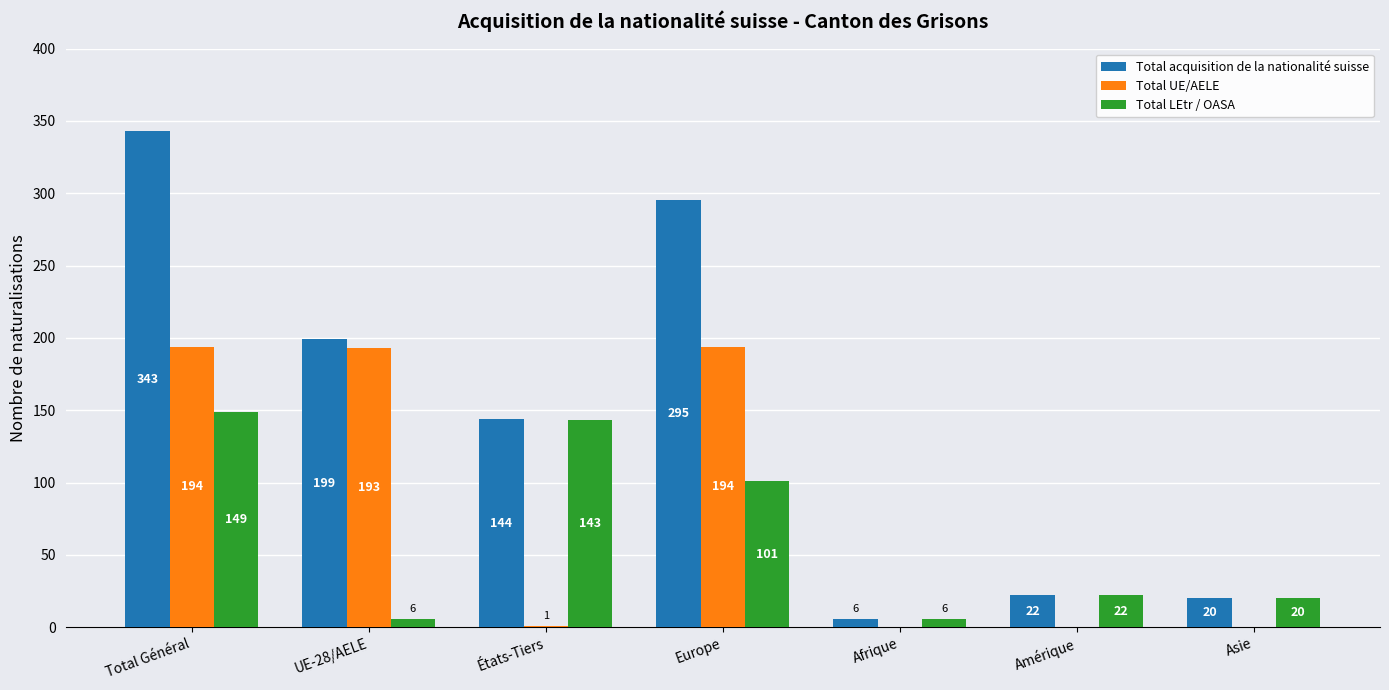

The value of Total UE/AELE at Afrique is 0. True or false?

True